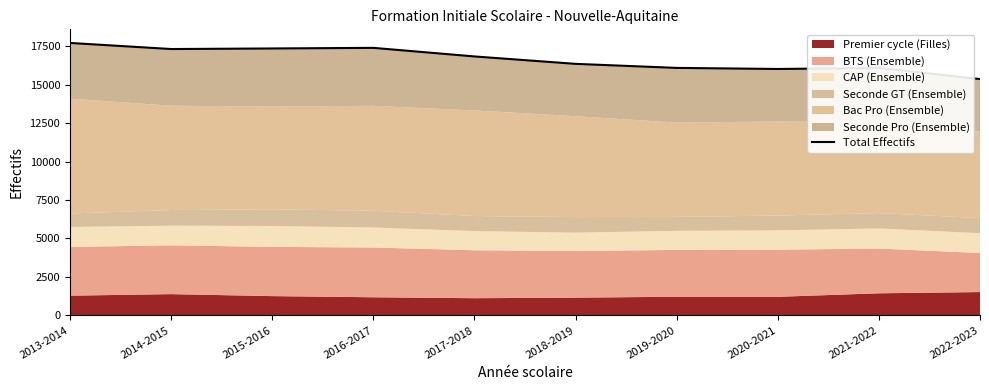

What is the label of the 1st point from the right?

2022-2023